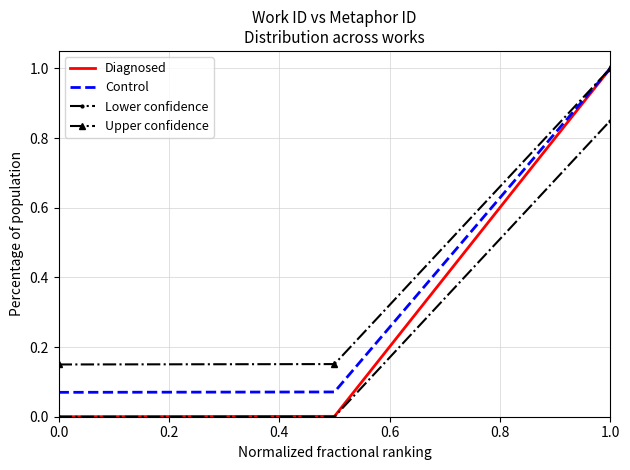

List the series in order of their overall mean, highest first.

Upper confidence, Control, Diagnosed, Lower confidence